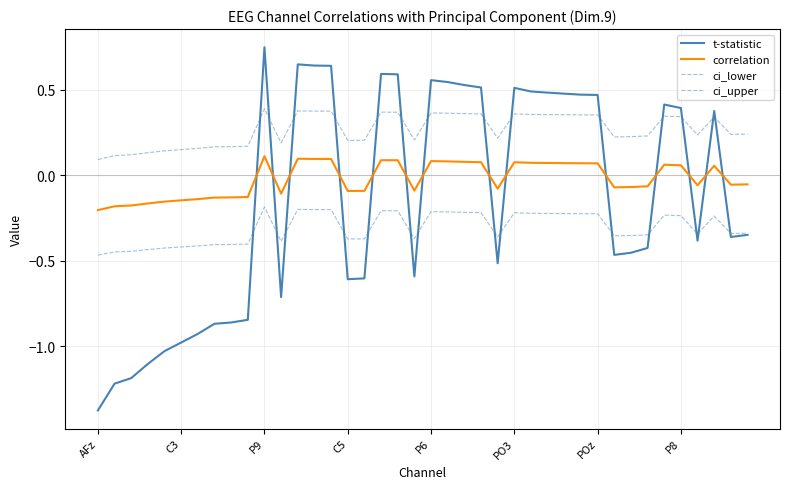

Reading right to left, transcribe all the data shown in this chart.

t-statistic: -0.3	-0.4	0.4	-0.4	0.4	0.4	-0.4	-0.5	-0.5	0.5	0.5	0.5	0.5	0.5	0.5	-0.5	0.5	0.5	0.5	0.6	-0.6	0.6	0.6	-0.6	-0.6	0.6	0.6	0.6	-0.7	0.7	-0.8	-0.9	-0.9	-0.9	-1.0	-1.0	-1.1	-1.2	-1.2	-1.4
correlation: -0.1	-0.1	0.1	-0.1	0.1	0.1	-0.1	-0.1	-0.1	0.1	0.1	0.1	0.1	0.1	0.1	-0.1	0.1	0.1	0.1	0.1	-0.1	0.1	0.1	-0.1	-0.1	0.1	0.1	0.1	-0.1	0.1	-0.1	-0.1	-0.1	-0.1	-0.1	-0.2	-0.2	-0.2	-0.2	-0.2
ci_lower: -0.3	-0.3	-0.2	-0.3	-0.2	-0.2	-0.3	-0.4	-0.4	-0.2	-0.2	-0.2	-0.2	-0.2	-0.2	-0.4	-0.2	-0.2	-0.2	-0.2	-0.4	-0.2	-0.2	-0.4	-0.4	-0.2	-0.2	-0.2	-0.4	-0.2	-0.4	-0.4	-0.4	-0.4	-0.4	-0.4	-0.4	-0.4	-0.4	-0.5
ci_upper: 0.2	0.2	0.3	0.2	0.3	0.3	0.2	0.2	0.2	0.4	0.4	0.4	0.4	0.4	0.4	0.2	0.4	0.4	0.4	0.4	0.2	0.4	0.4	0.2	0.2	0.4	0.4	0.4	0.2	0.4	0.2	0.2	0.2	0.2	0.2	0.1	0.1	0.1	0.1	0.1